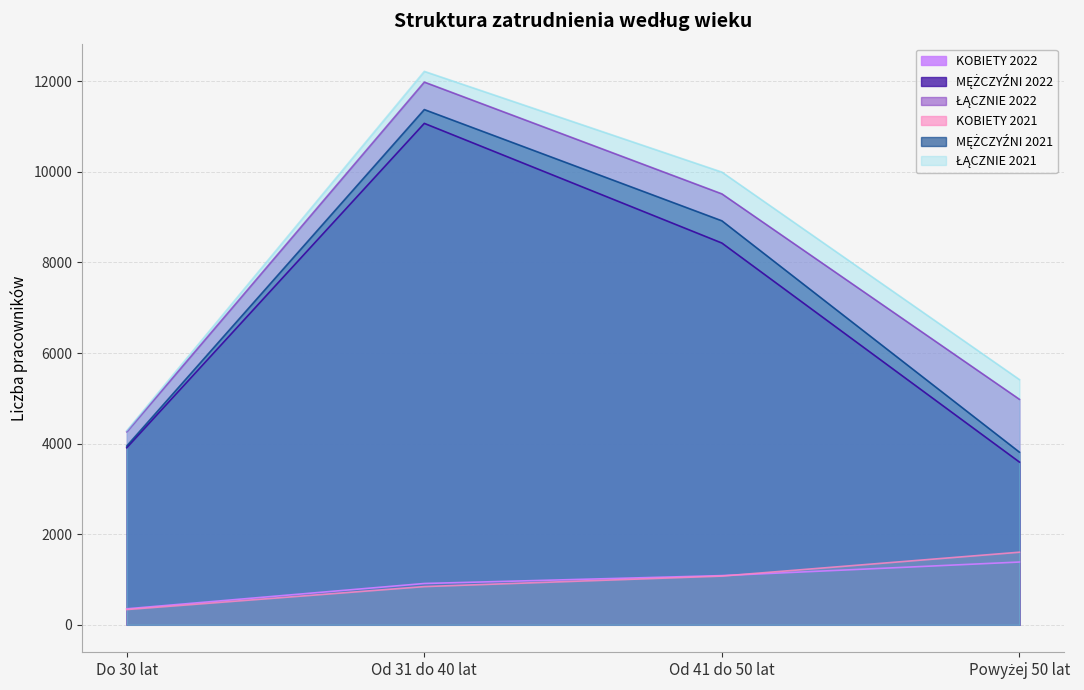

Which label corresponds to the largest value in the chart?

Od 31 do 40 lat